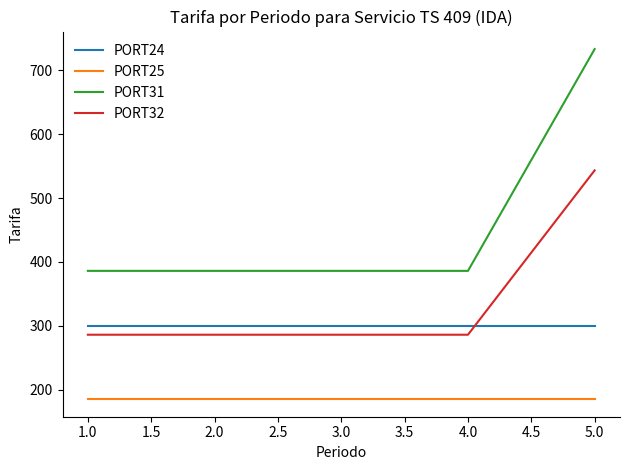

What is the minimum value shown in the chart?

185.0